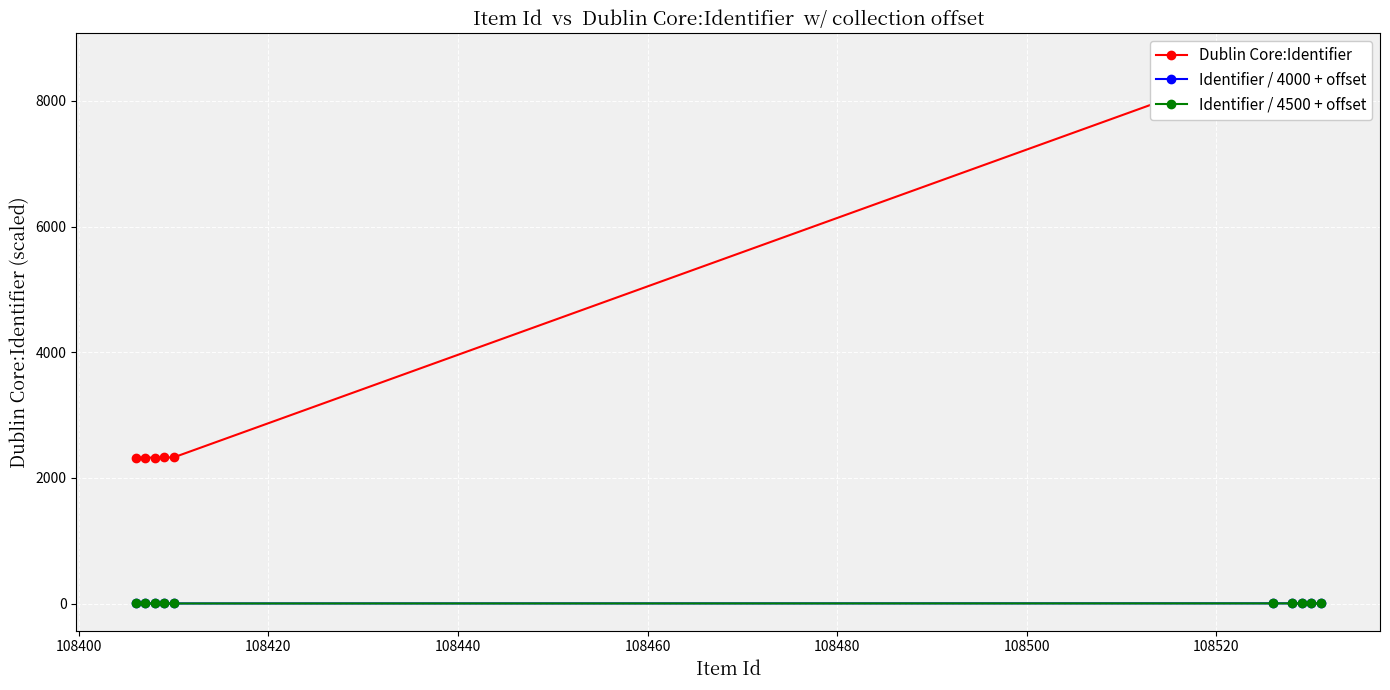

What is the average value of the Identifier / 4500 + offset series?

3.1